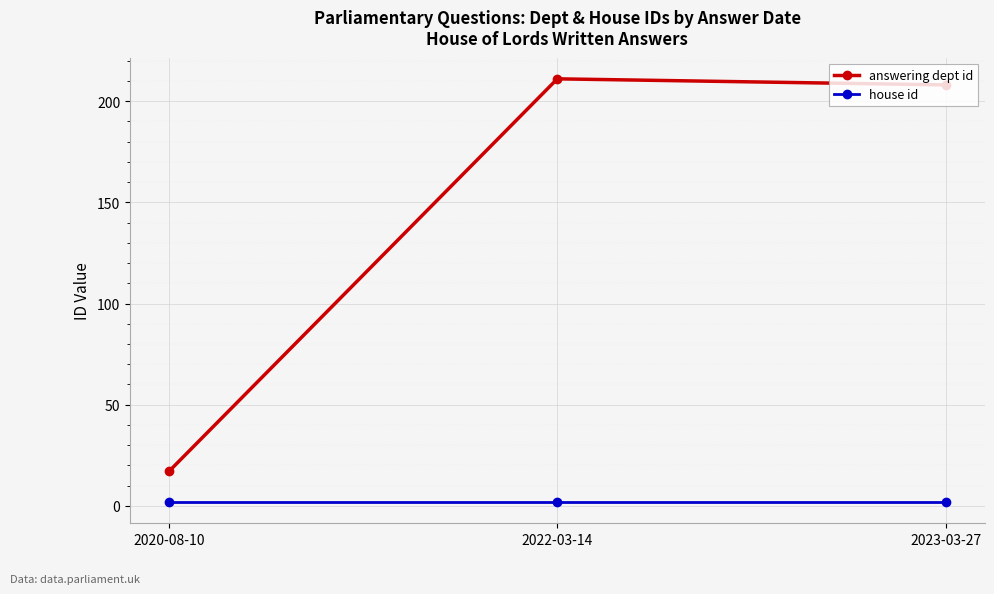

Reading left to right, what are all the values shown in this chart?

answering dept id: 17	211	208
house id: 2	2	2